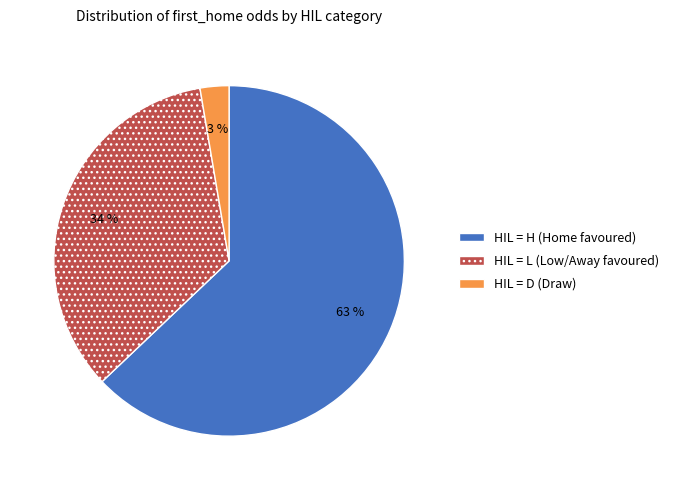

True or false: HIL = L (Low/Away favoured) accounts for 49% of the total.

False